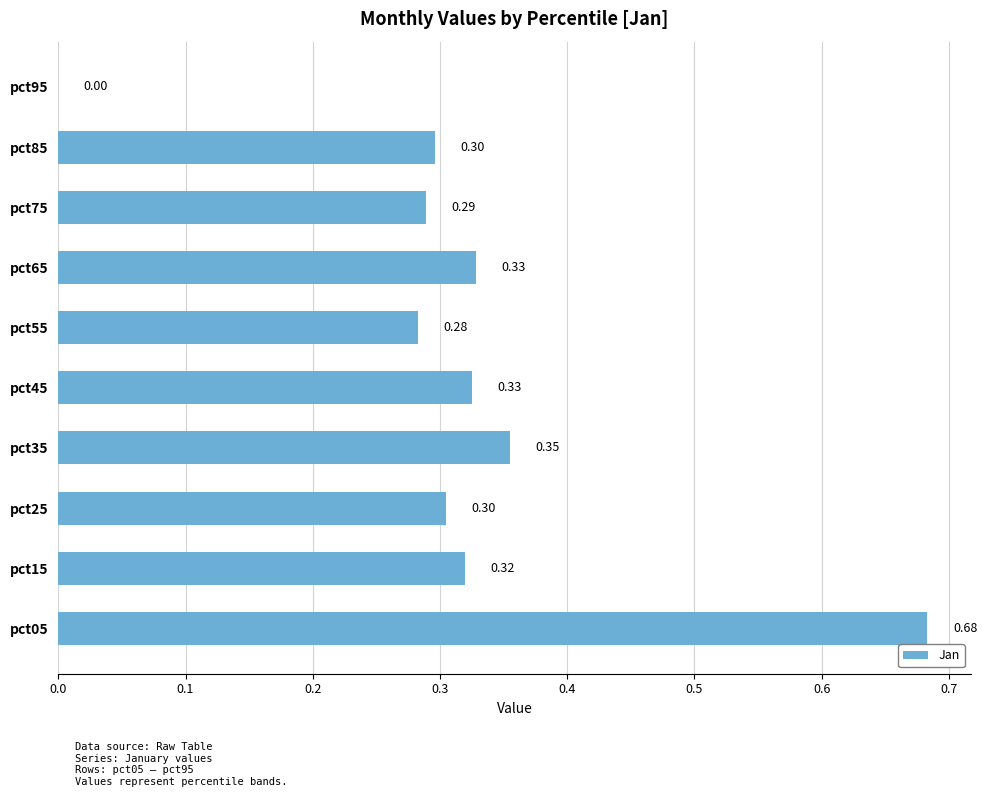

What is the sum of the values at pct25 and pct95?

0.3